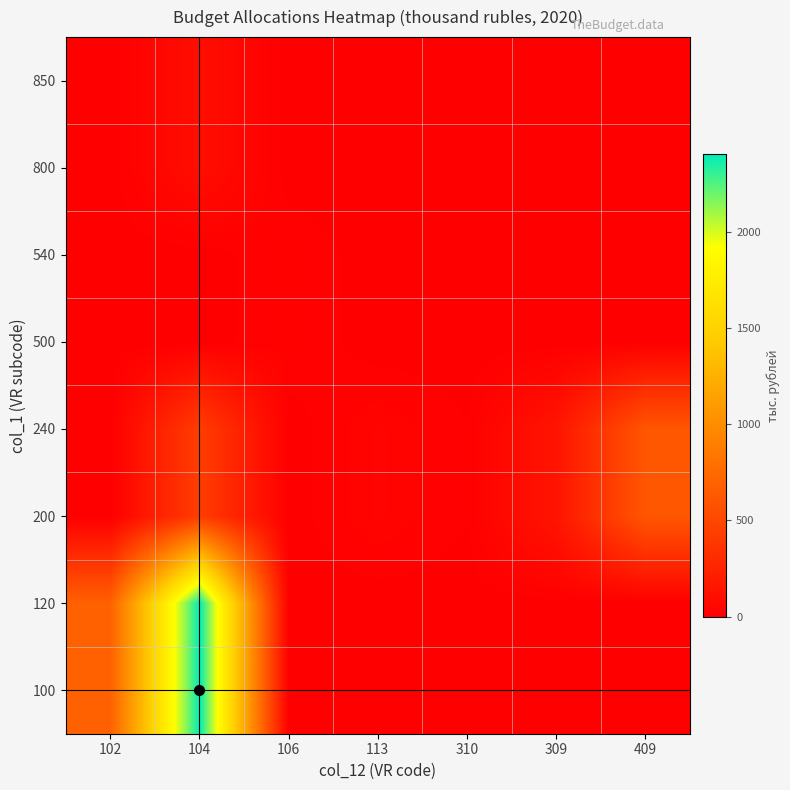

Rank the series at 309 from lowest to highest value.

100, 120, 500, 540, 800, 850, 200, 240